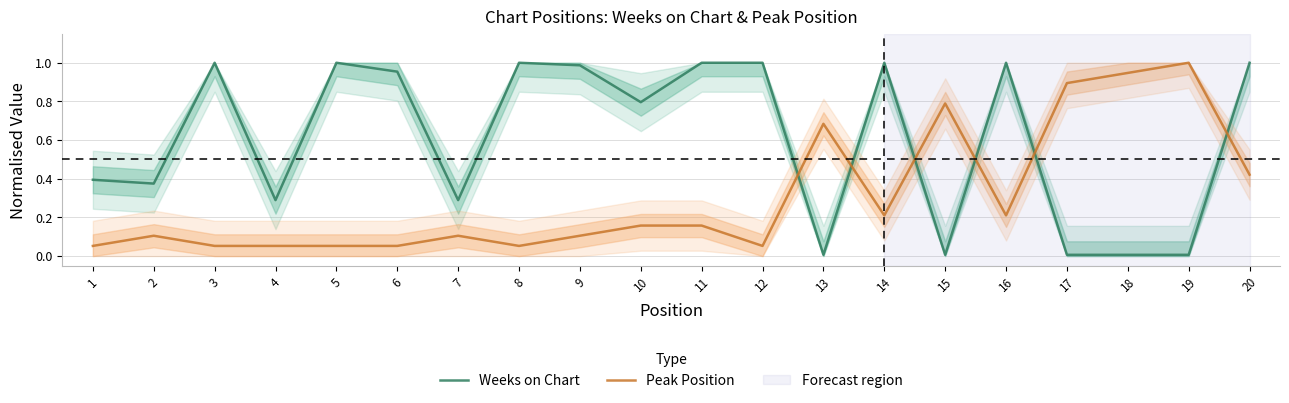

At which category is the sum across all series the highest?

20